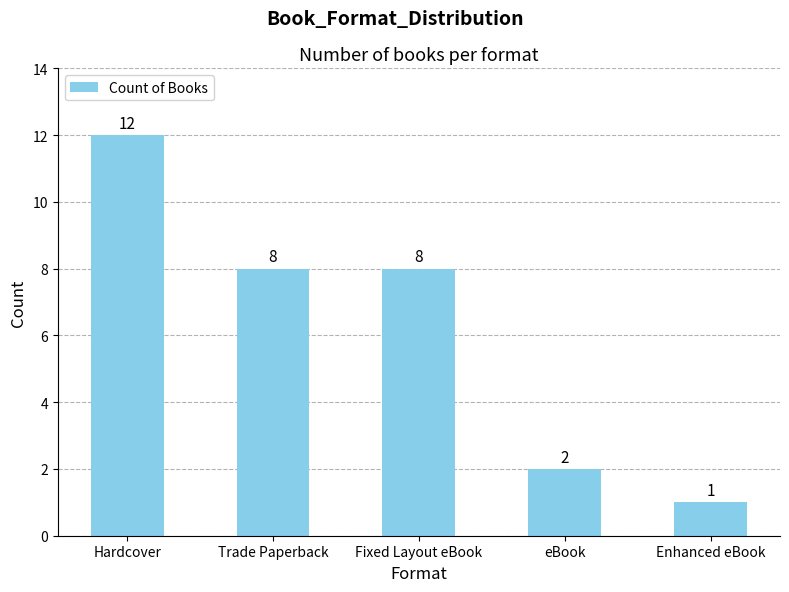

True or false: the data shows 5 at Hardcover.

False